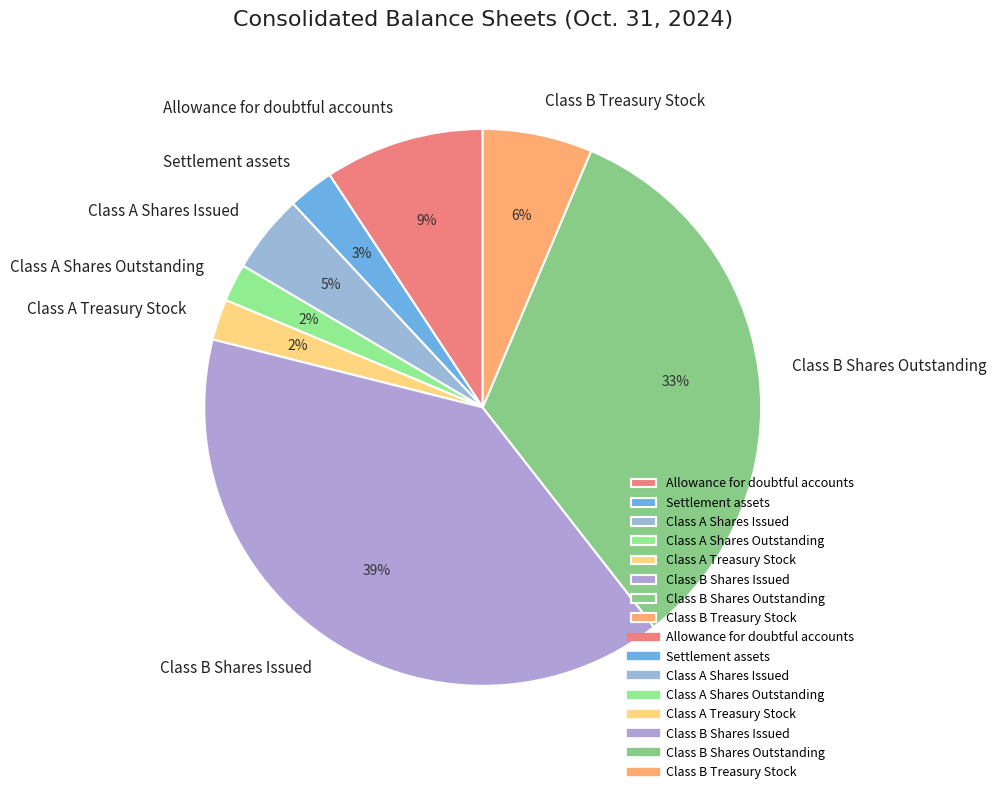

What percentage is the Class B Treasury Stock slice, to the nearest percent?

6%